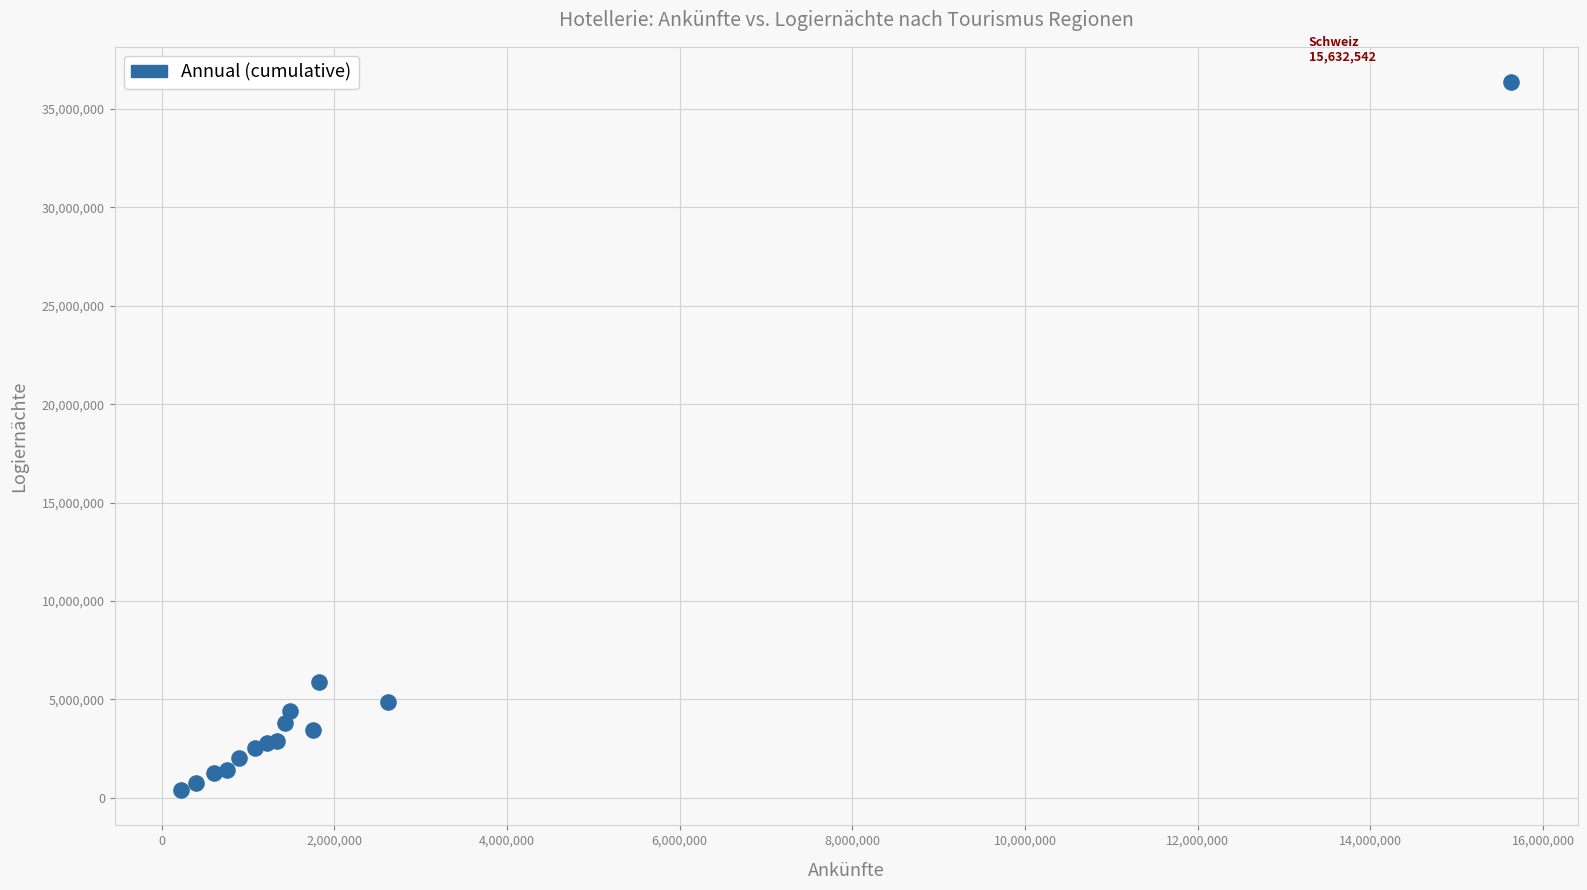

What Y value in the scatter plot is closest to 18375455?

5867775